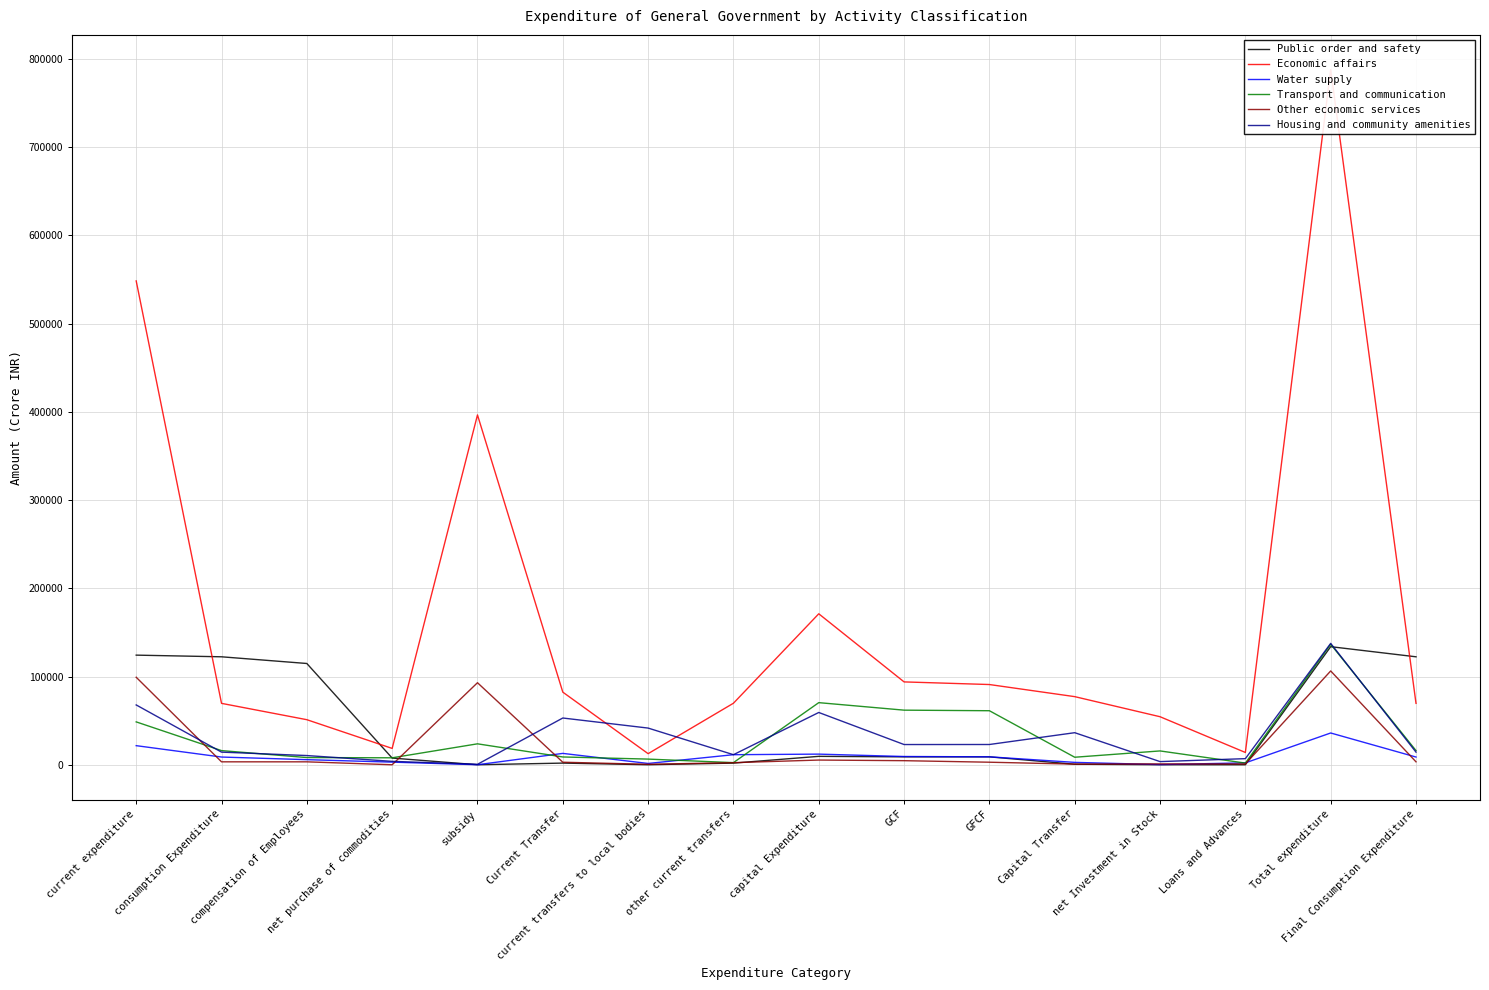

The value of Water supply at GCF is 2056. True or false?

False